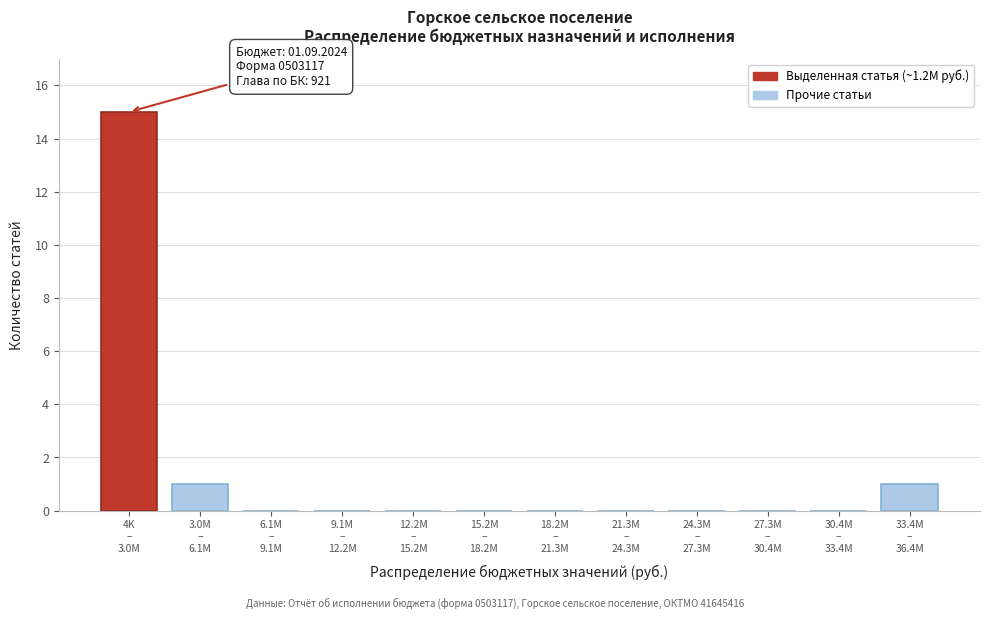

What is the maximum value shown in the chart?

15